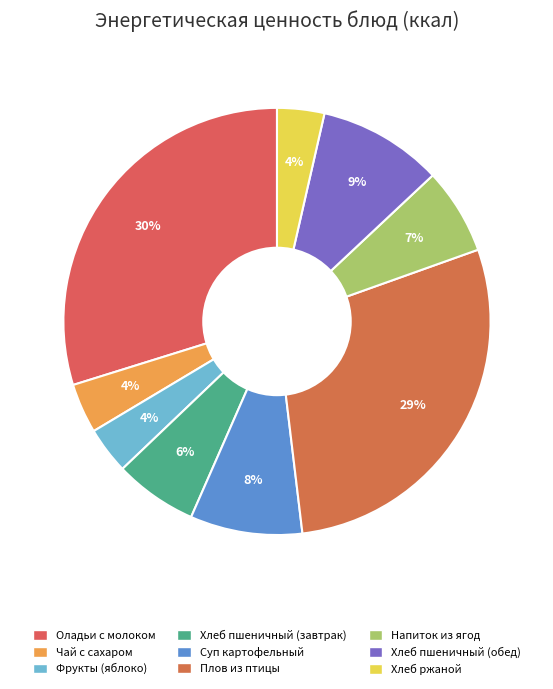

To the nearest percent, what is the average slice percentage?

11%